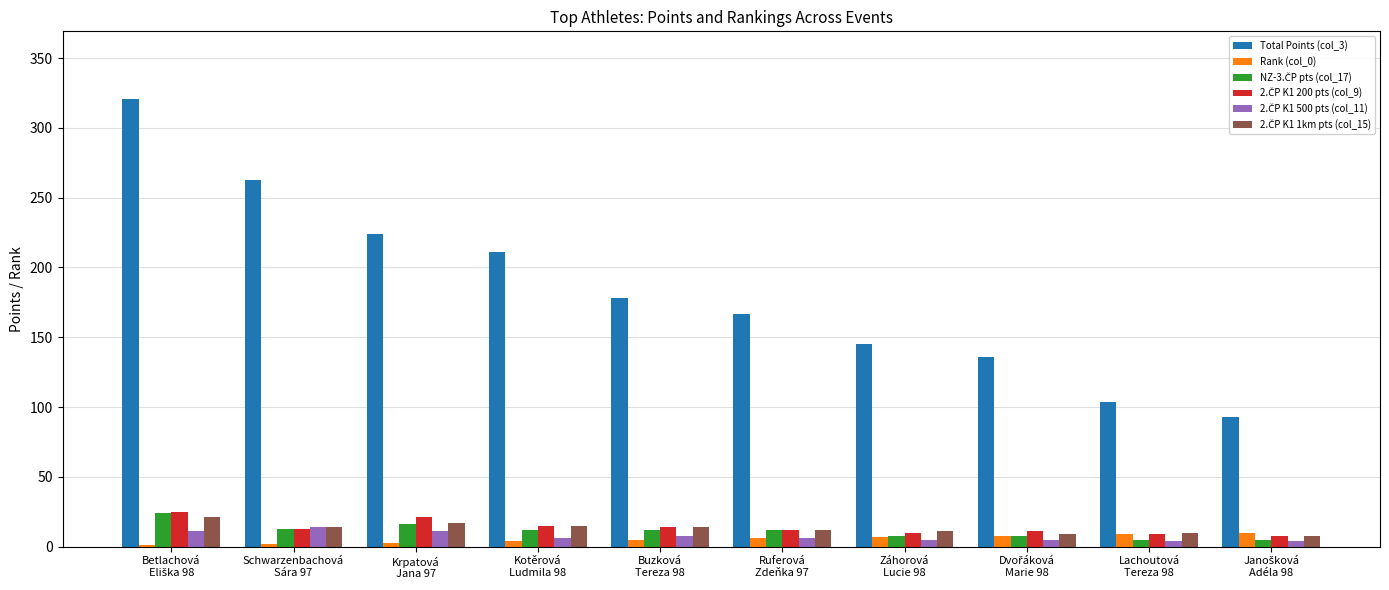

Which series has the largest total across all categories?

Total Points (col_3)